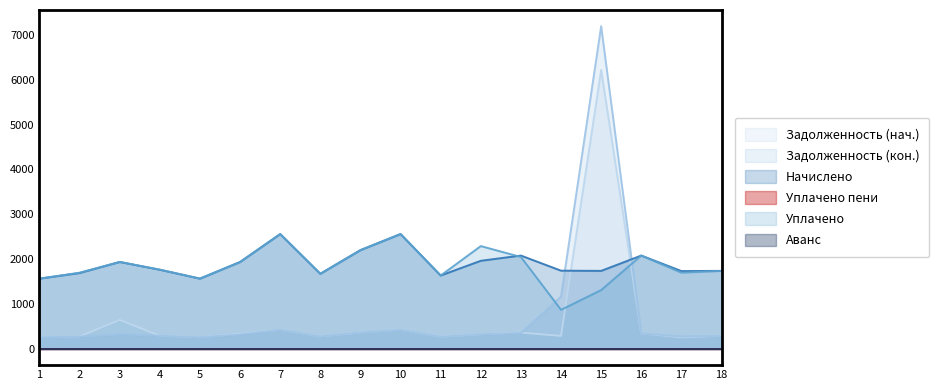

What is the difference between the Задолженность (кон.) values at 3 and 18?

33.2